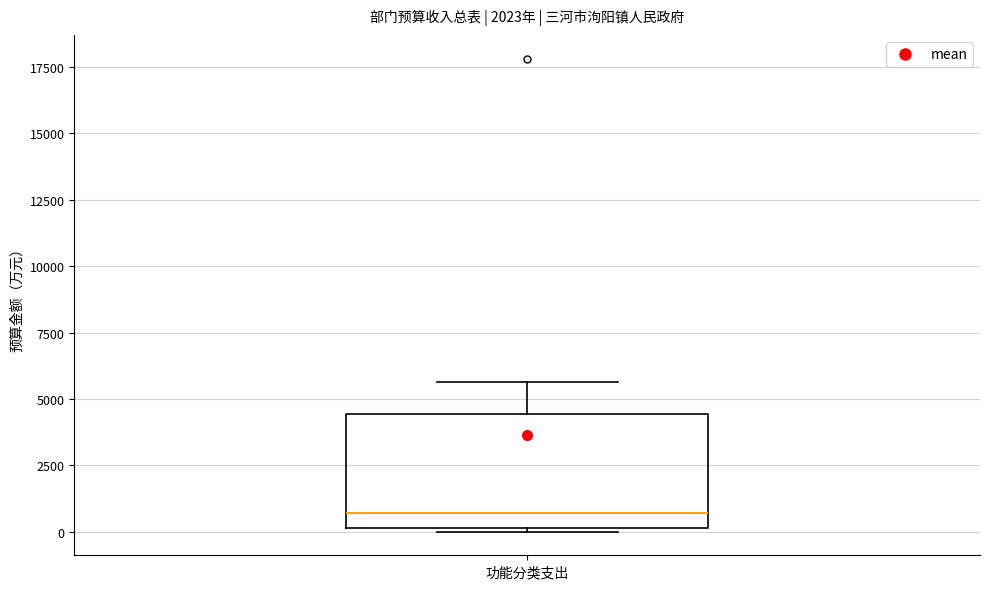

Transcribe this box plot: give where the median line is, the range the box spans, and where the two whiskers end, as read against the y-axis. The values are not printed on the chart, so give them approximately, as read against the axis.

median 500, box 0 to 4500, whiskers 0 to 5500